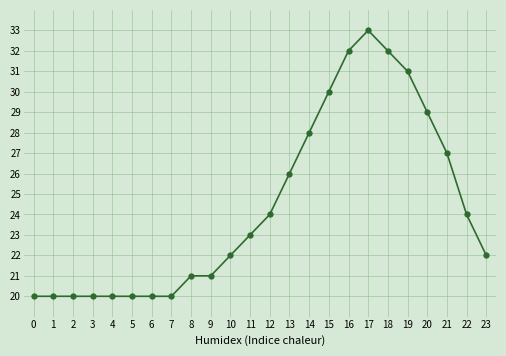

Reading left to right, extract all data points from this chart.

20	20	20	20	20	20	20	20	21	21	22	23	24	26	28	30	32	33	32	31	29	27	24	22